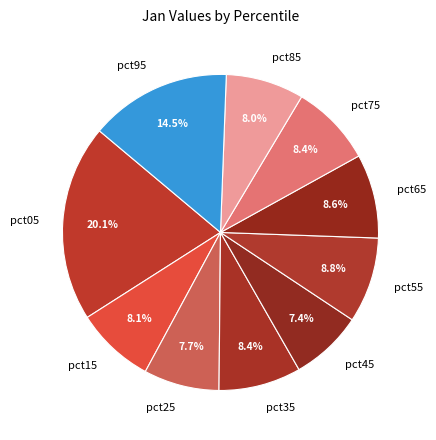

How many segments does this pie chart have?

10